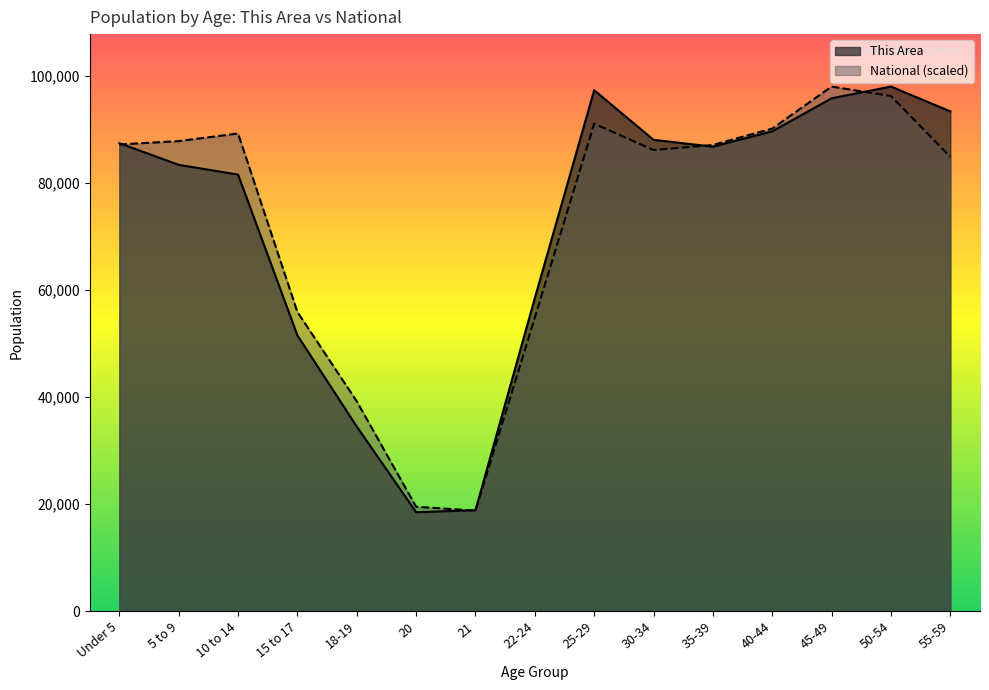

What value does the This Area series have at 30-34?

88031.0